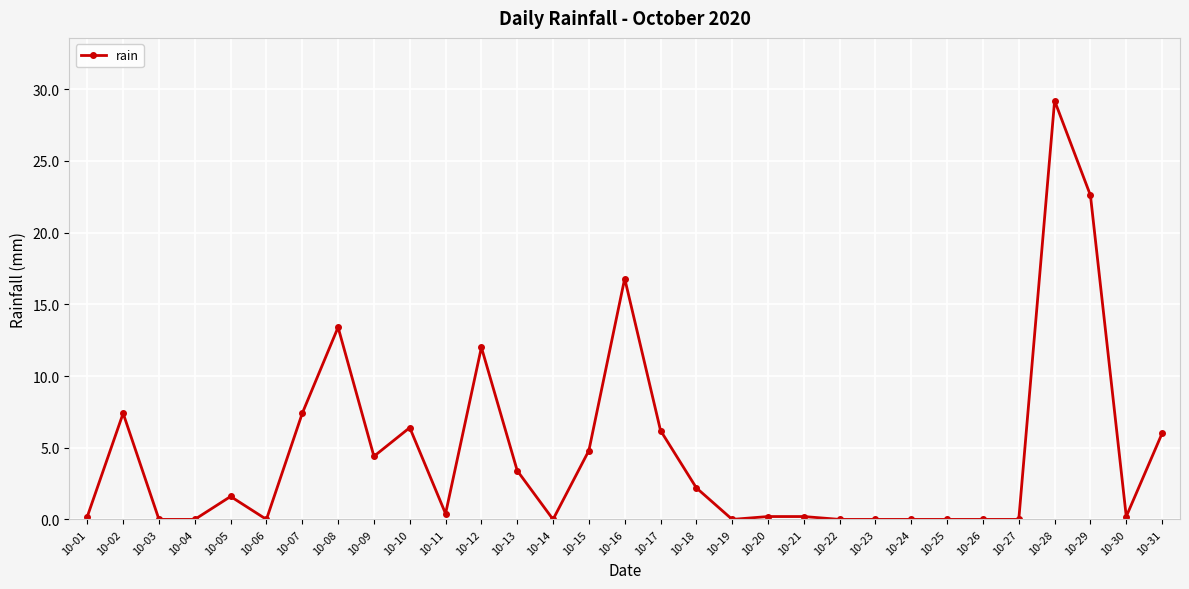

What is the value of the 13th point from the left?

3.4